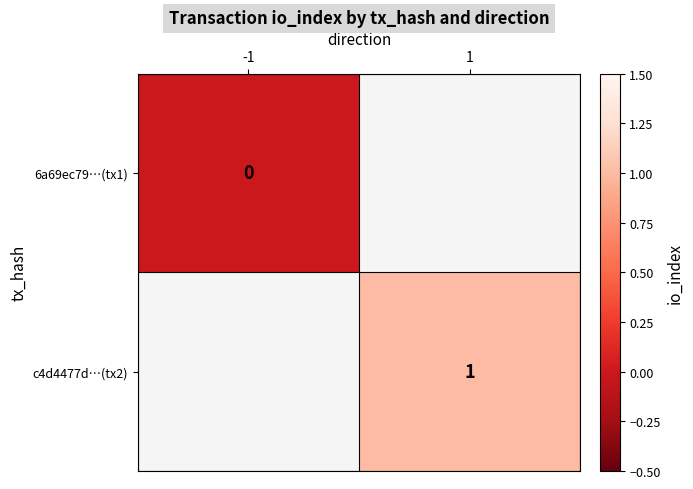

Is the value of 6a69ec79…(tx1) at -1 greater than the value of c4d4477d…(tx2) at 1?

No